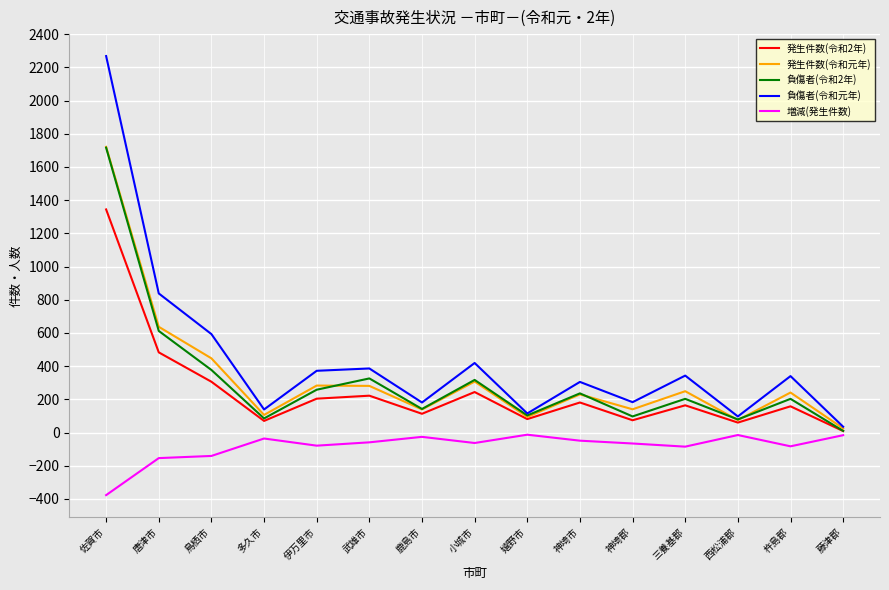

What is the total value across all series at 鳥栖市?

1582